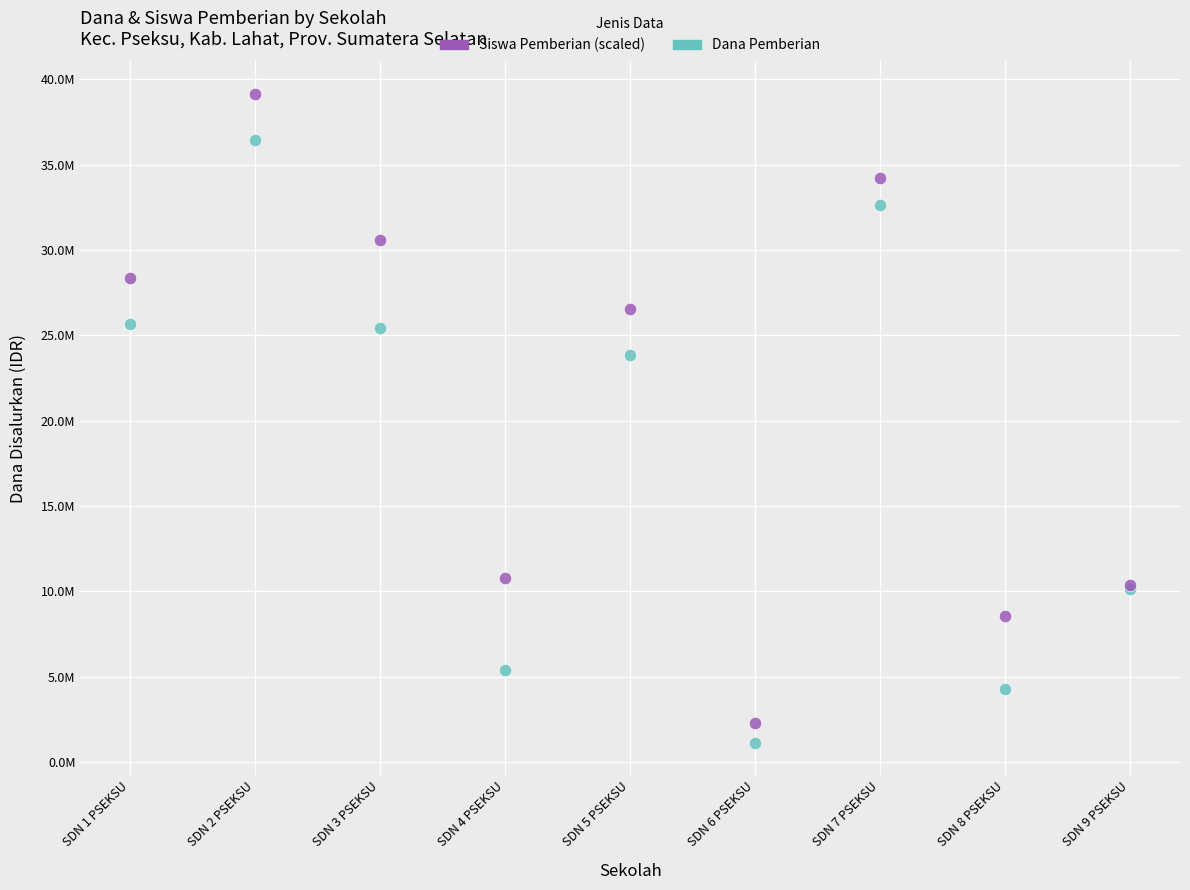

Which series contains the highest Y value?

Siswa Pemberian (scaled)